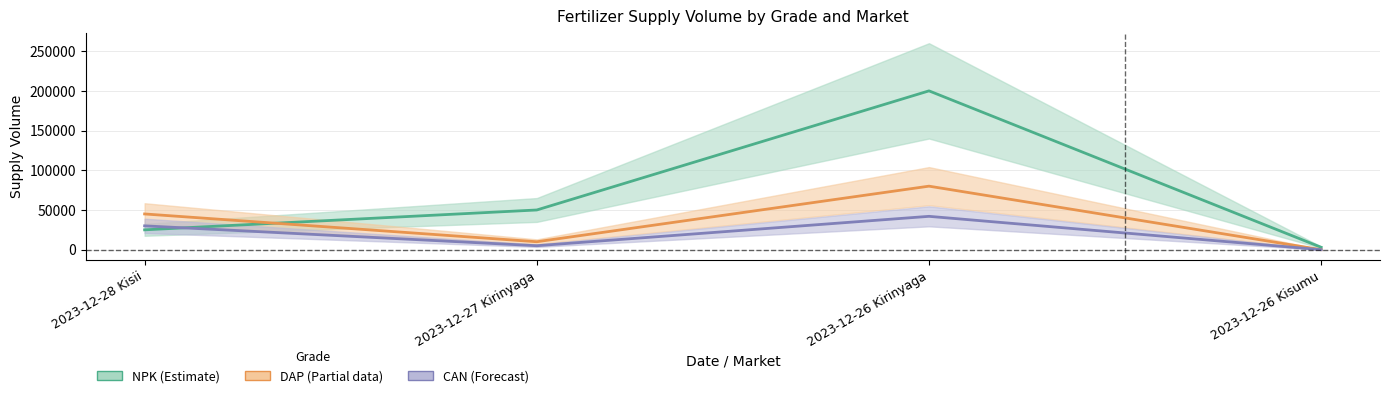

What is the average value of the NPK series?

69500